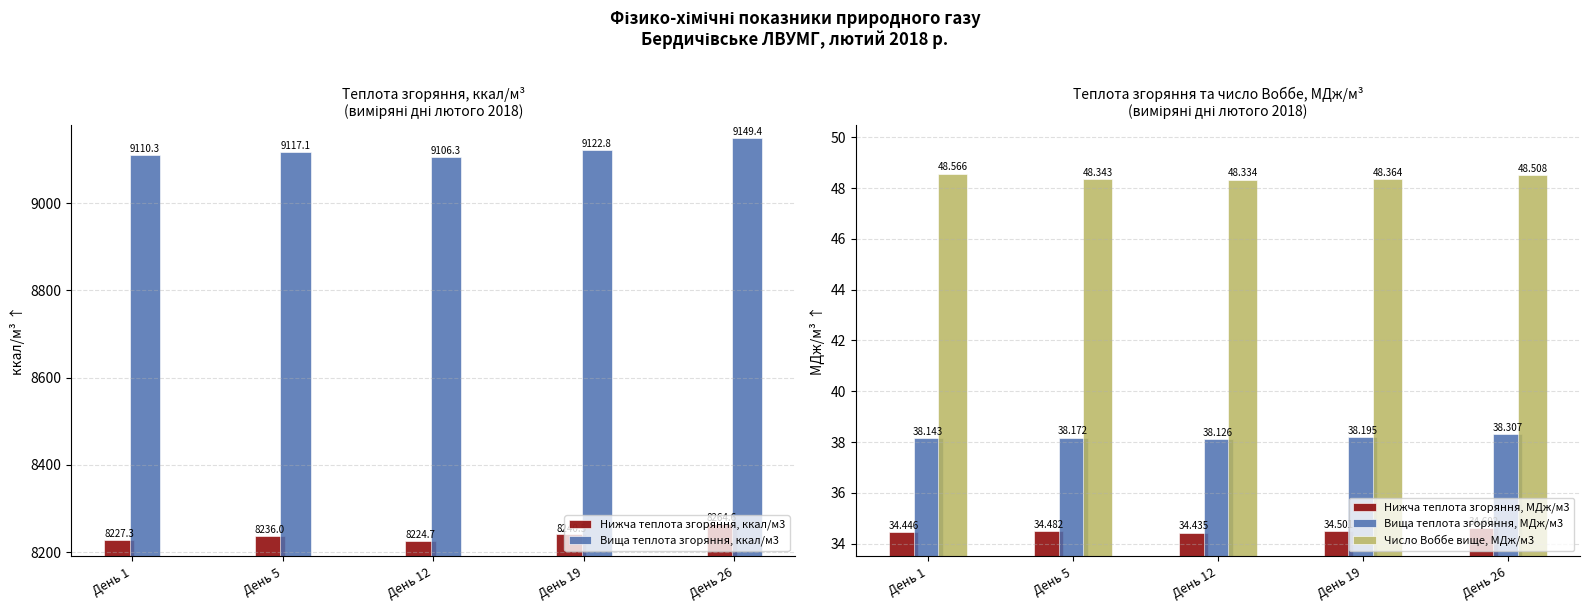

What is the sum of all Вища теплота згоряння, ккал/м3 values?

45605.9